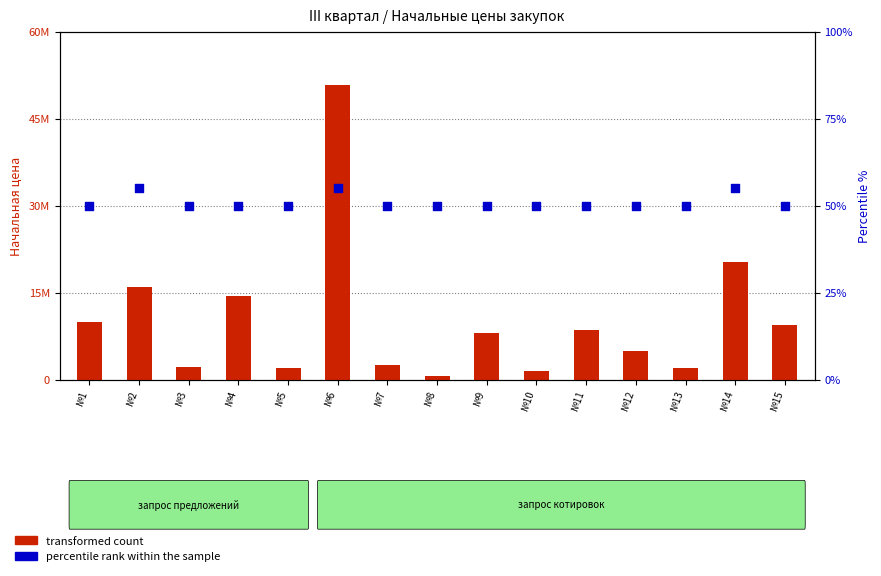

Is the value of percentile rank within the sample at №3 greater than the value of transformed count at №14?

No